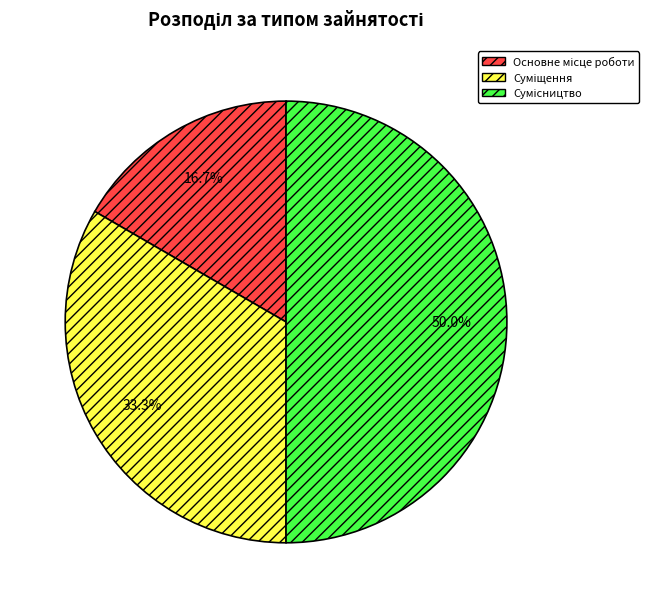

Count the number of slices in the pie.

3